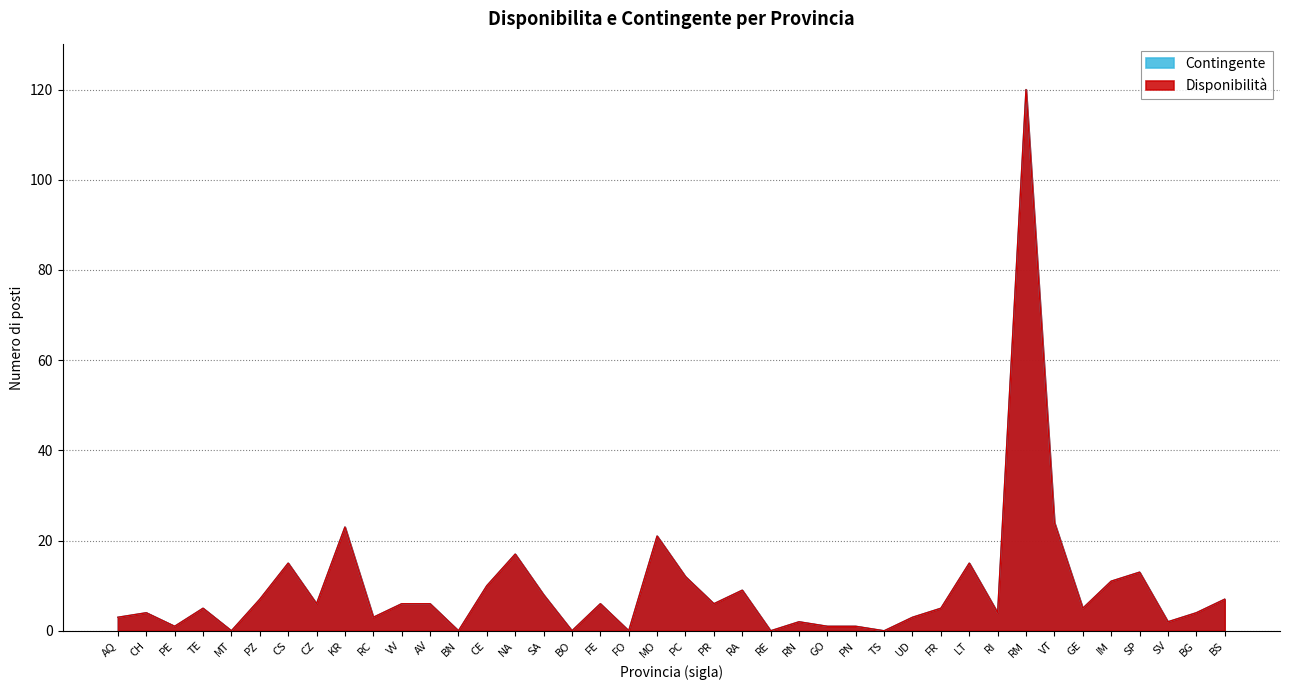

At which category is the sum across all series the highest?

RM